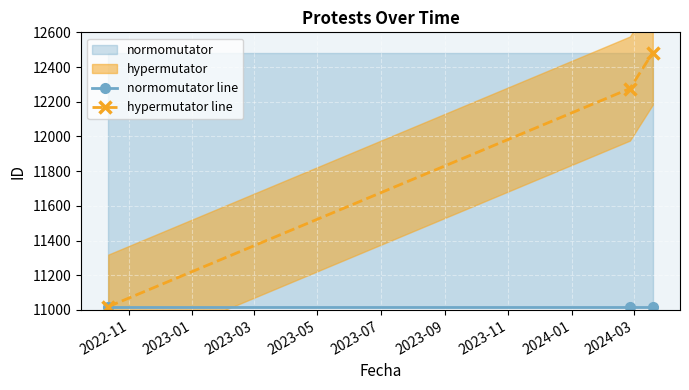

Rank the series by their average value, from highest to lowest.

hypermutator line, normomutator line